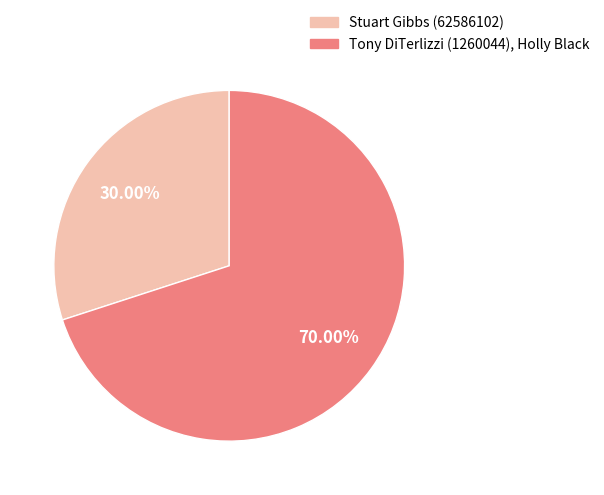

How many segments does this pie chart have?

2